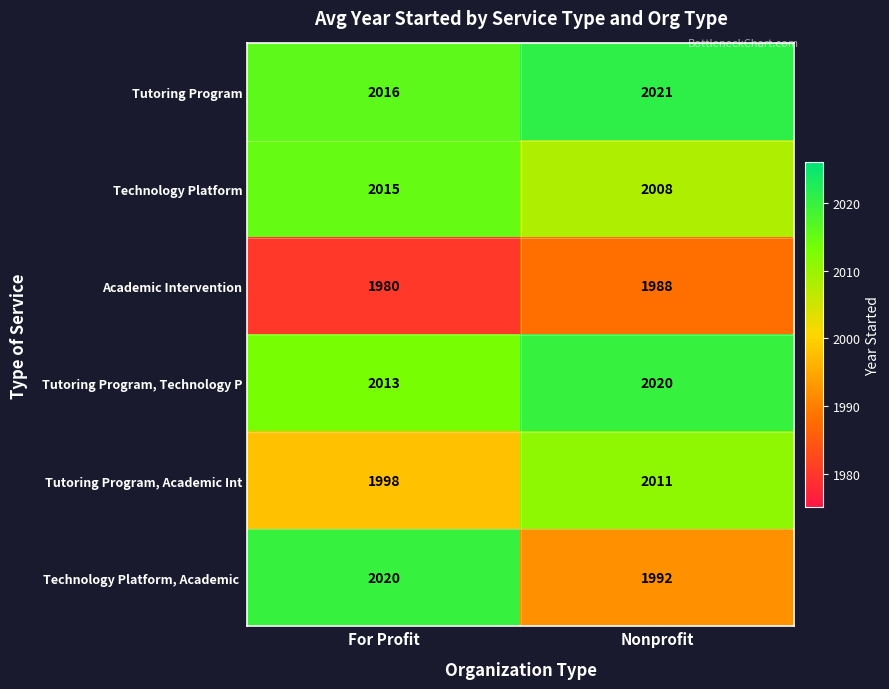

What is the sum of the Tutoring Program, Academic Int values at Nonprofit and For Profit?

4009